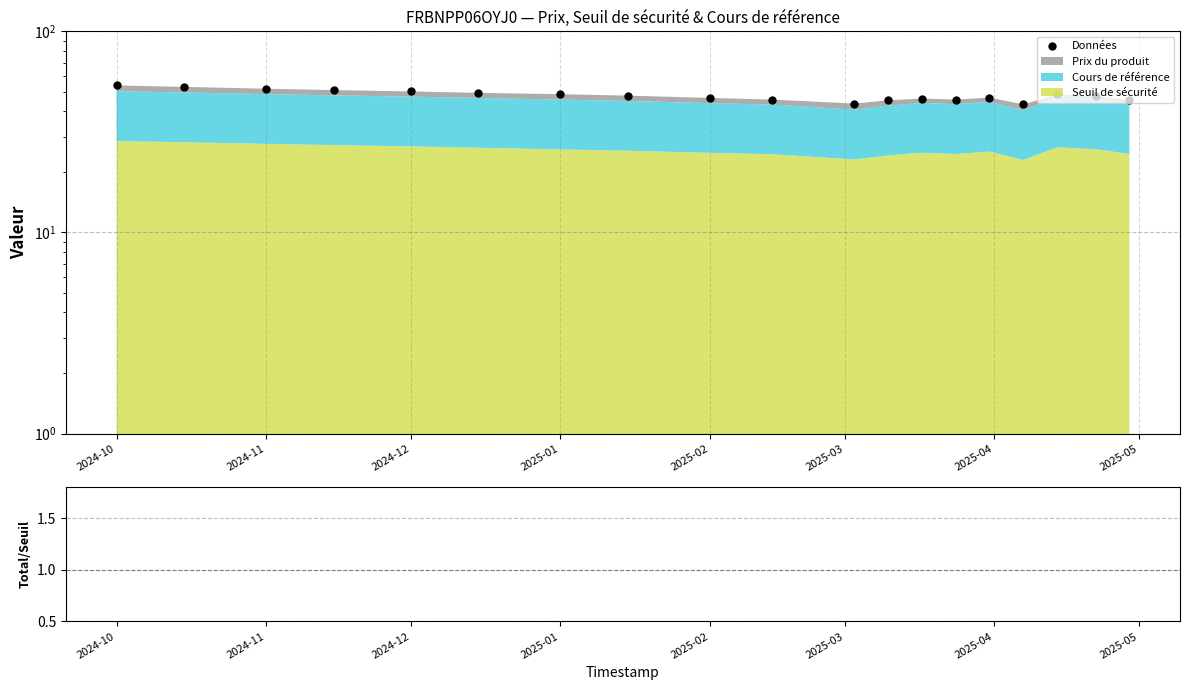

The value of Total/Seuil at 17 is 0.5. True or false?

False